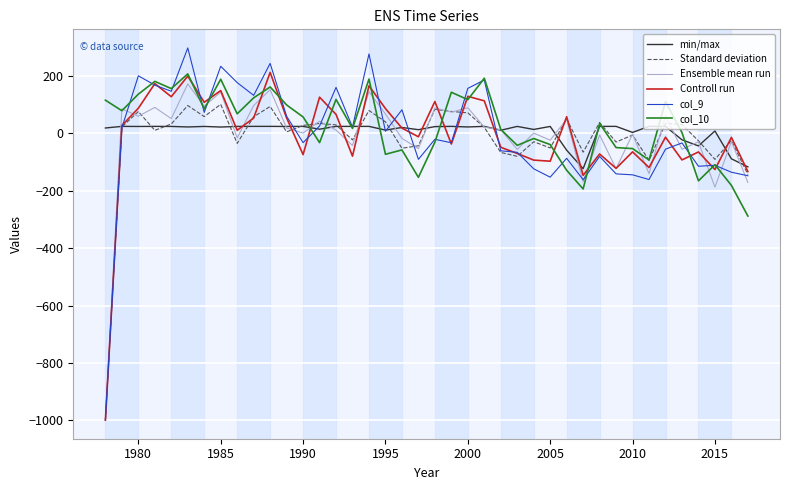

Which series has the largest range (max minus min)?

col_9